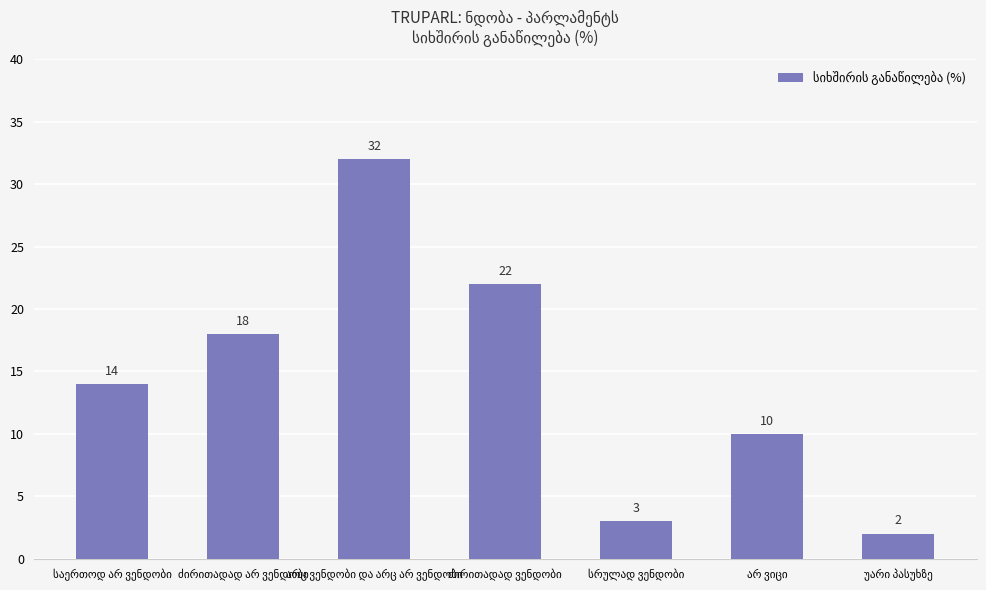

What is the sum of all values?

101